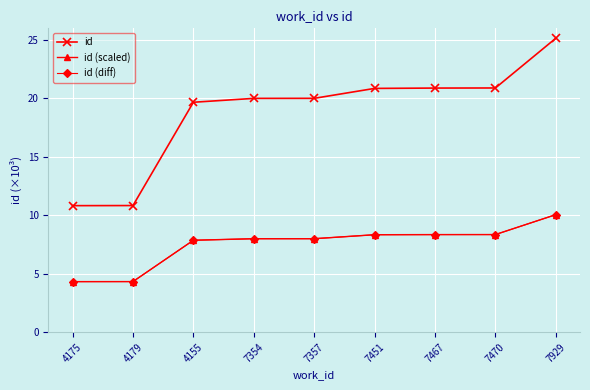

Is this an area chart (filled region under the line)?

No